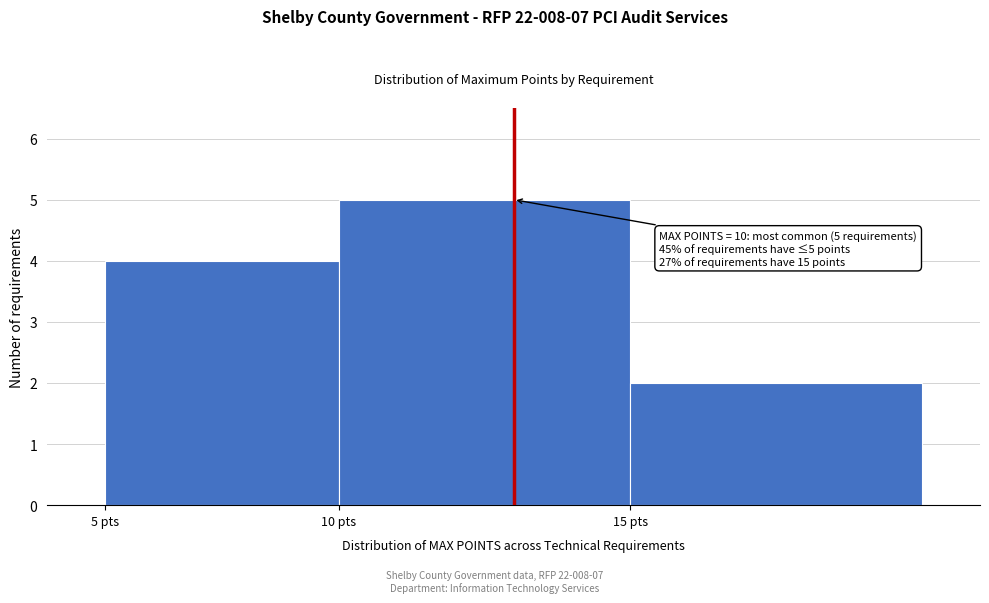

Reading left to right, list all the values displayed in this chart.

5 pts=4	10 pts=5	15 pts=2